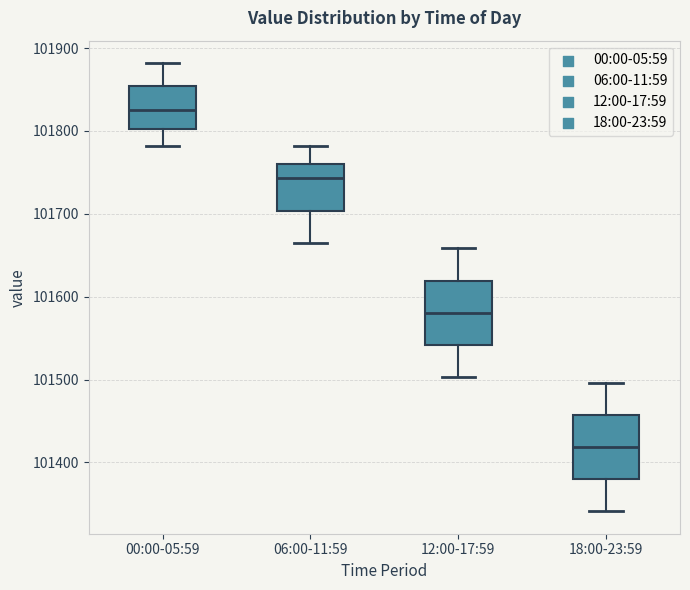

Reading left to right, transcribe this box plot: for each box, give where its median line is, the range the box spans, and where its two whiskers end, as read against the y-axis. The values are not printed on the chart, so give them approximately, as read against the axis.

00:00-05:59: median 101820, box 101800 to 101850, whiskers 101780 to 101880
06:00-11:59: median 101740, box 101700 to 101760, whiskers 101670 to 101780
12:00-17:59: median 101580, box 101540 to 101620, whiskers 101500 to 101660
18:00-23:59: median 101420, box 101380 to 101460, whiskers 101340 to 101500